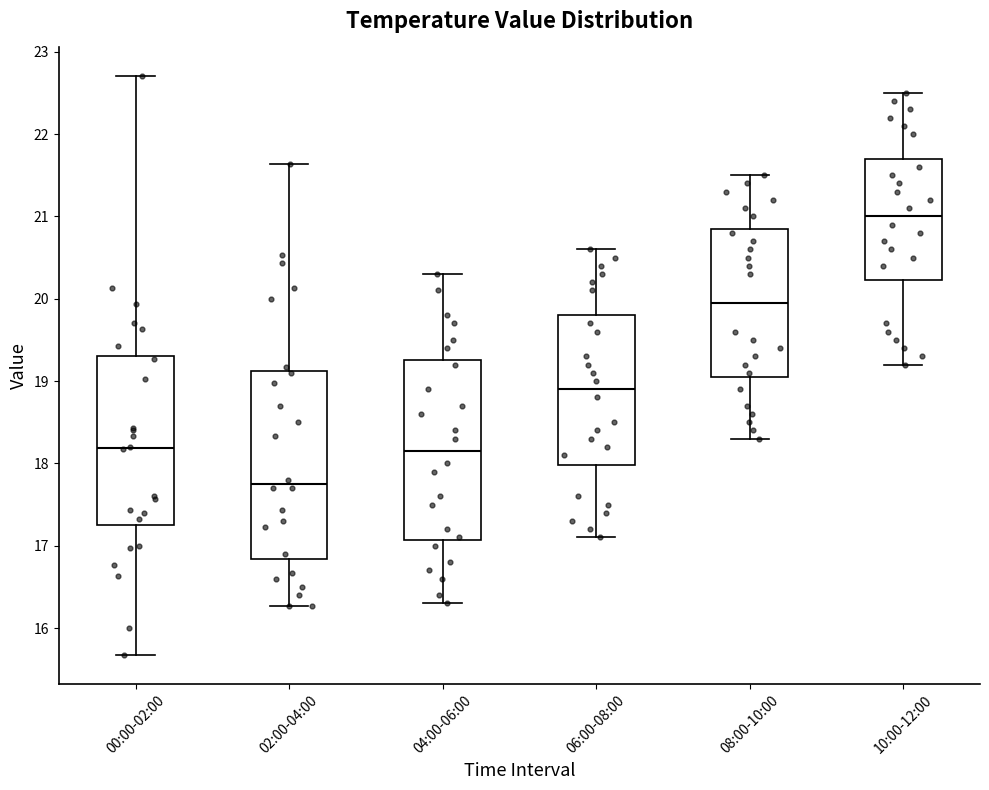

Reading left to right, transcribe this box plot: for each box, give where its median line is, the range the box spans, and where its two whiskers end, as read against the y-axis. The values are not printed on the chart, so give them approximately, as read against the axis.

00:00-02:00: median 18.2, box 17.2 to 19.3, whiskers 15.7 to 22.7
02:00-04:00: median 17.8, box 16.8 to 19.1, whiskers 16.3 to 21.6
04:00-06:00: median 18.2, box 17.1 to 19.3, whiskers 16.3 to 20.3
06:00-08:00: median 18.9, box 18.0 to 19.8, whiskers 17.1 to 20.6
08:00-10:00: median 20.0, box 19.1 to 20.9, whiskers 18.3 to 21.5
10:00-12:00: median 21.0, box 20.2 to 21.7, whiskers 19.2 to 22.5